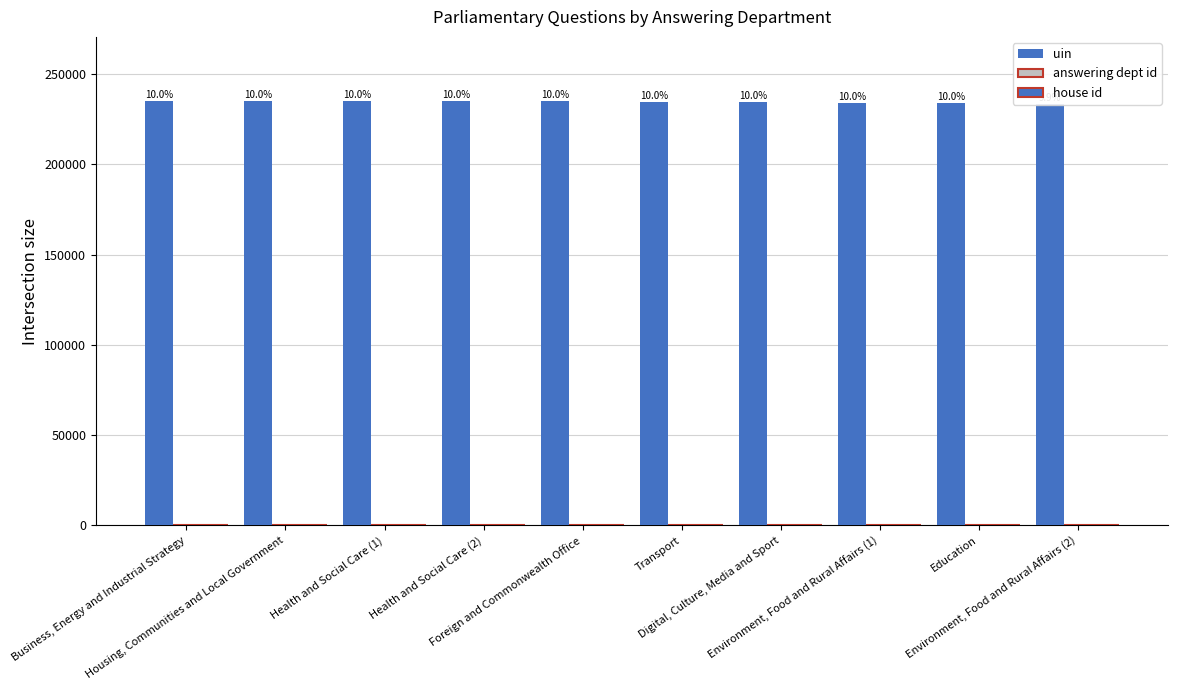

At which category is the sum across all series the highest?

Business, Energy and Industrial Strategy